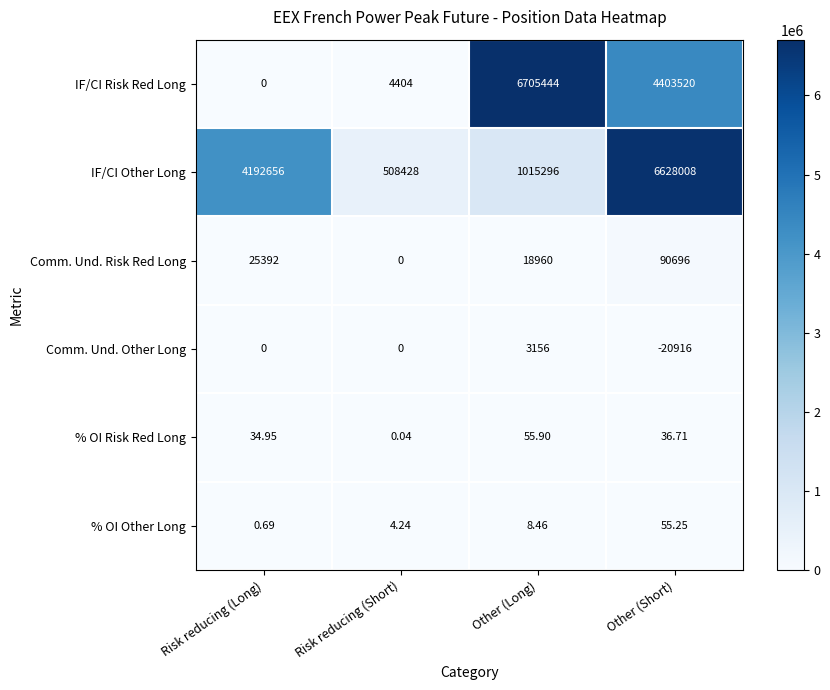

Rank the series by their maximum value, from lowest to highest.

% OI Other Long, % OI Risk Red Long, Comm. Und. Other Long, Comm. Und. Risk Red Long, IF/CI Other Long, IF/CI Risk Red Long